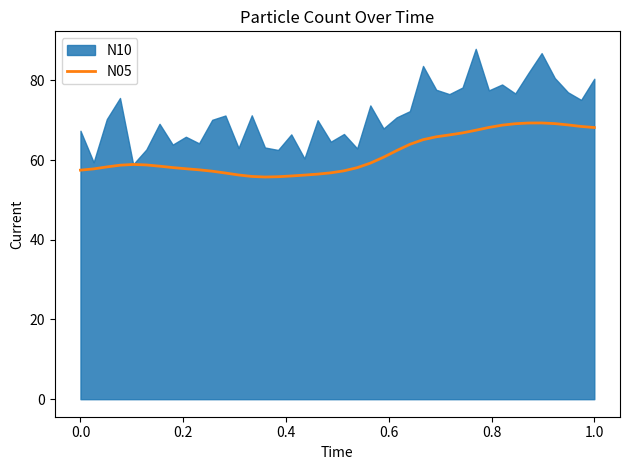

What is the maximum value for N05?

69.3